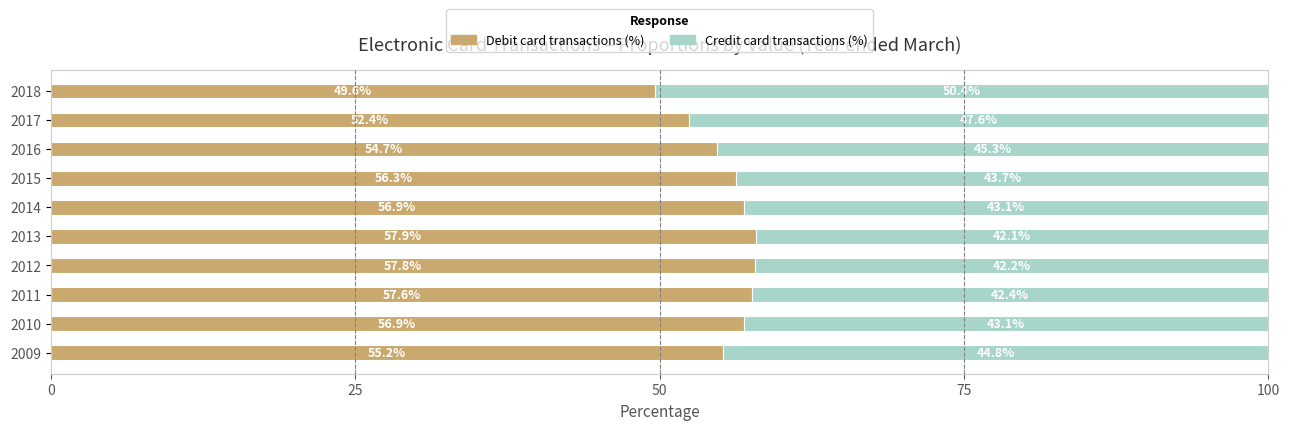

Is it true that Debit card transactions (%) equals 56.9 at 2014?

True